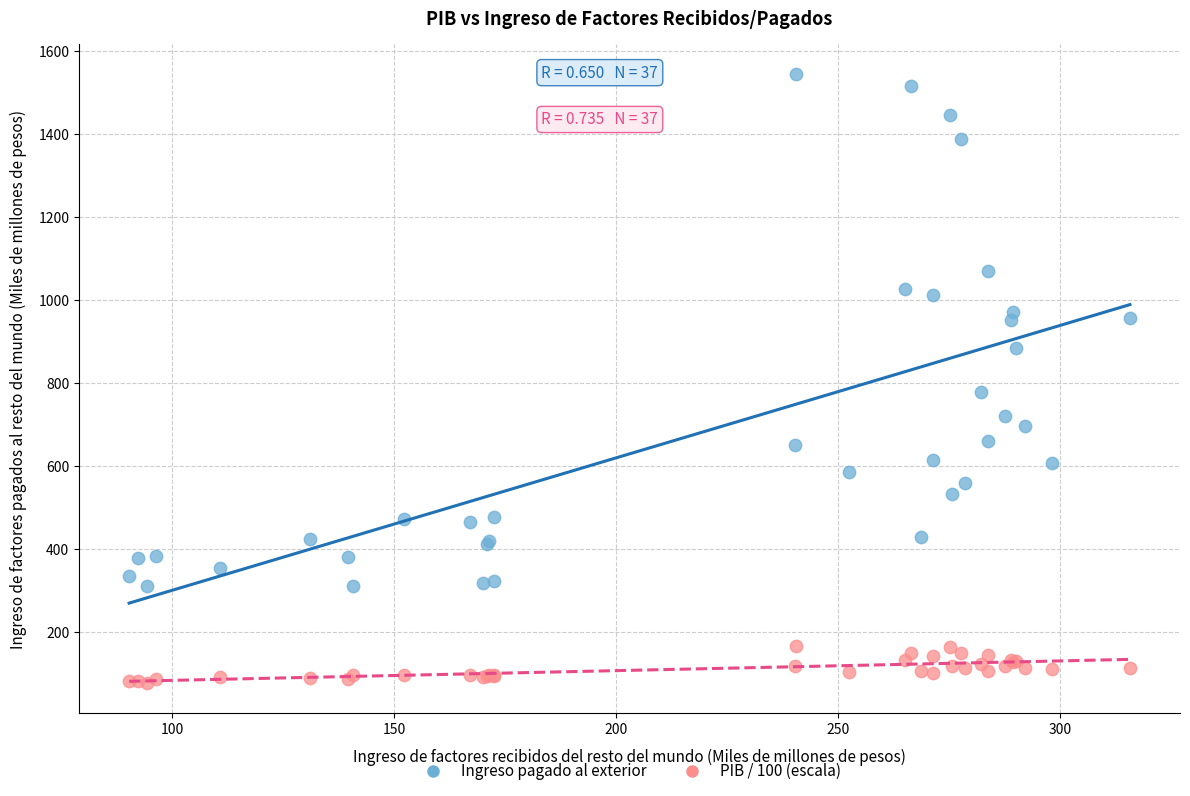

Which series contains the lowest Y value?

PIB / 100 (escala)